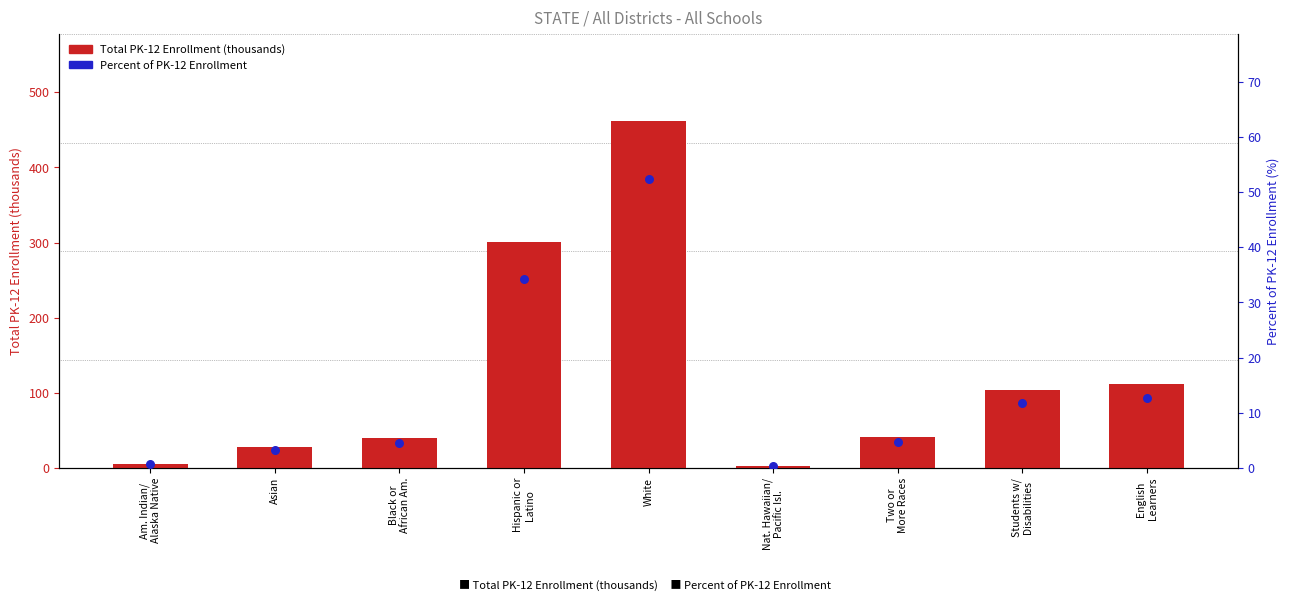

What is the total value across all series at White?

514.4